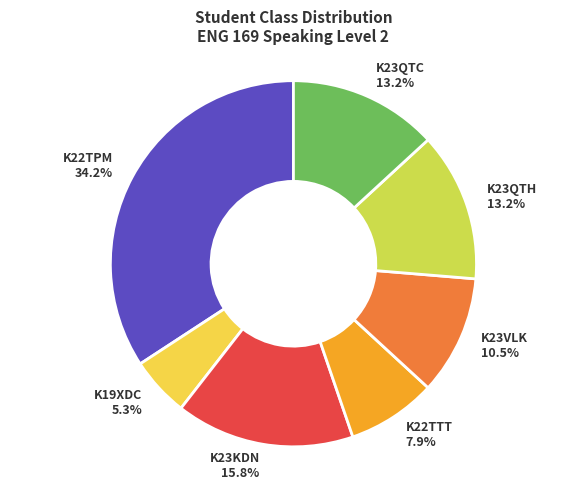

Which has a higher value, K22TPM or K19XDC?

K22TPM